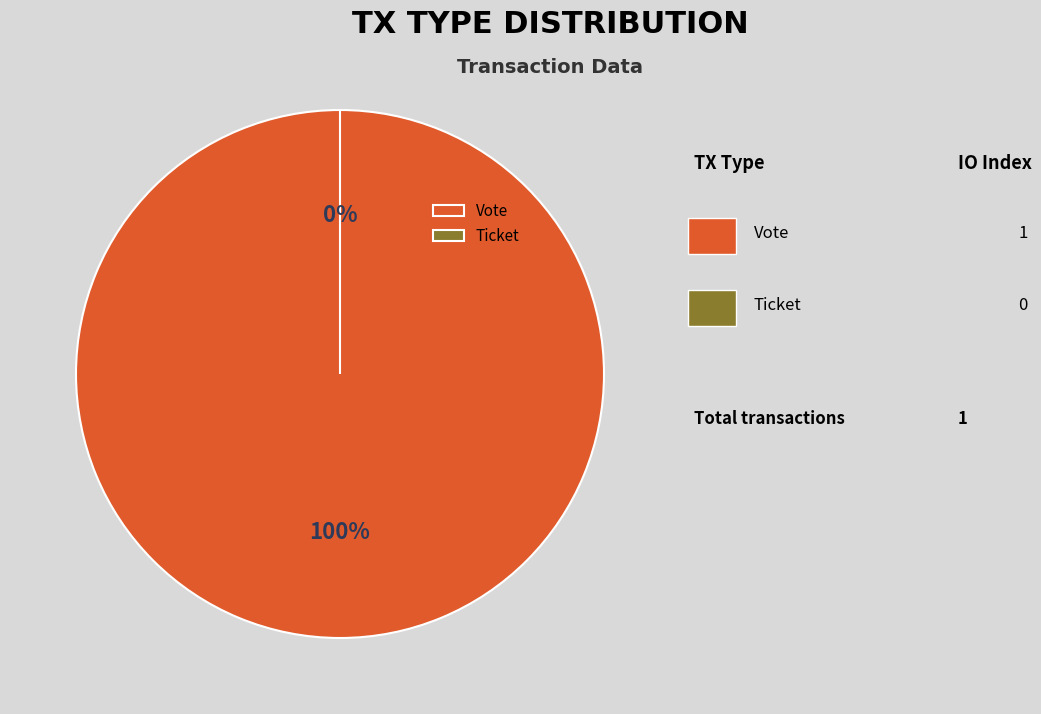

What is the change in value from Vote to Ticket?

-1